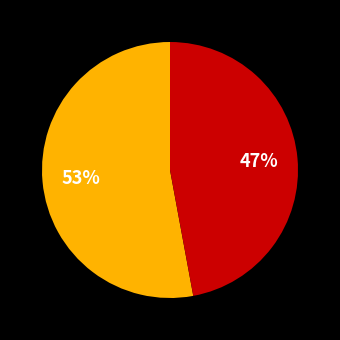

Does any single category account for the majority?

Yes